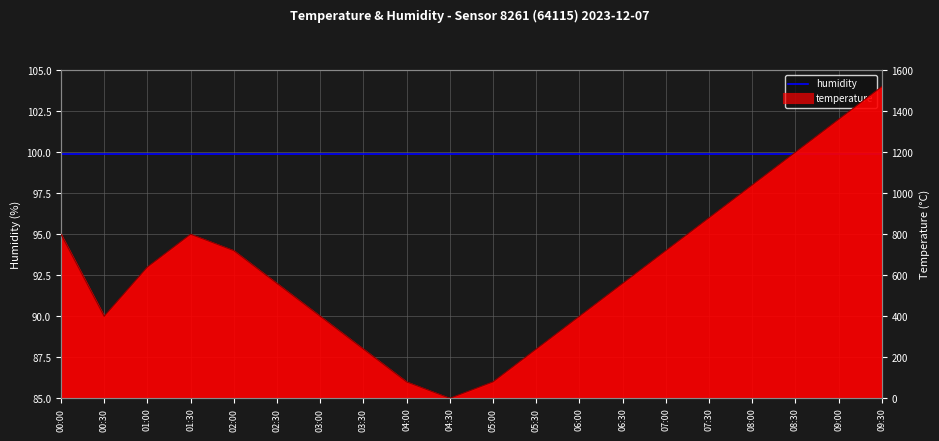

Reading left to right, list all the values displayed in this chart.

00:00=800.0	00:30=400.0	01:00=640.0	01:30=800.0	02:00=720.0	02:30=560.0	03:00=400.0	03:30=240.0	04:00=80.0	04:30=0.0	05:00=80.0	05:30=240.0	06:00=400.0	06:30=560.0	07:00=720.0	07:30=880.0	08:00=1040.0	08:30=1200.0	09:00=1360.0	09:30=1520.0